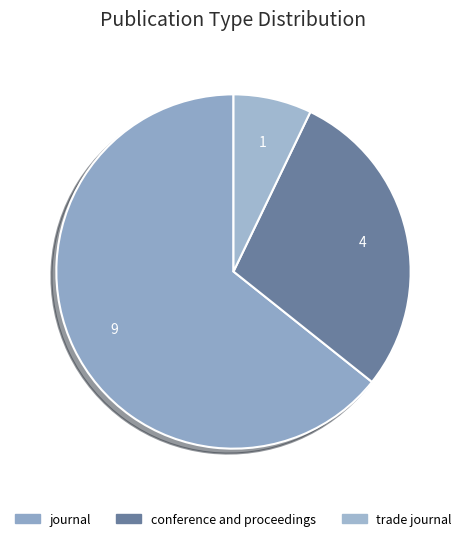

Which category has the smallest portion of the pie?

trade journal